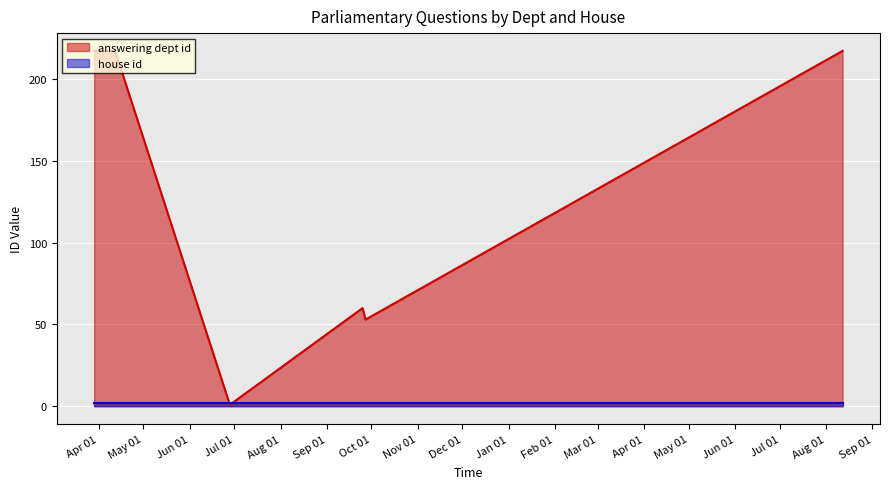

At which category is the sum across all series the highest?

2024-08-12